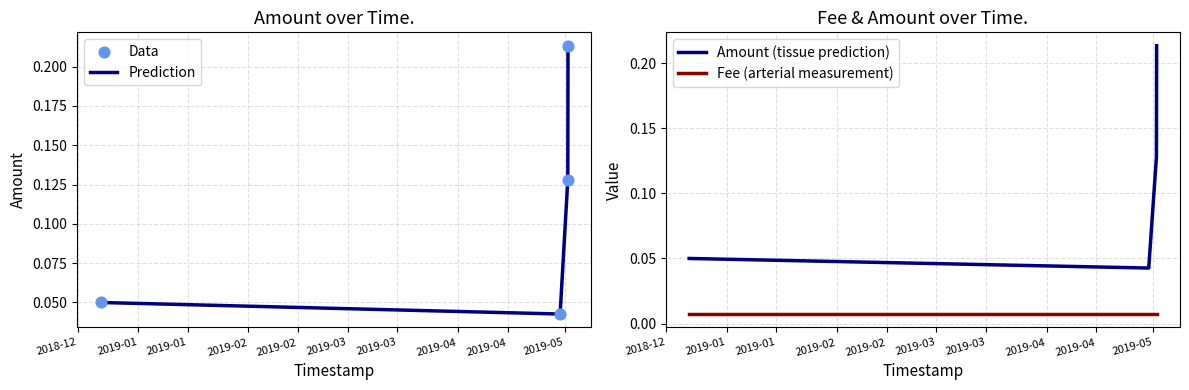

How many interior local valleys does the Prediction series have?

1